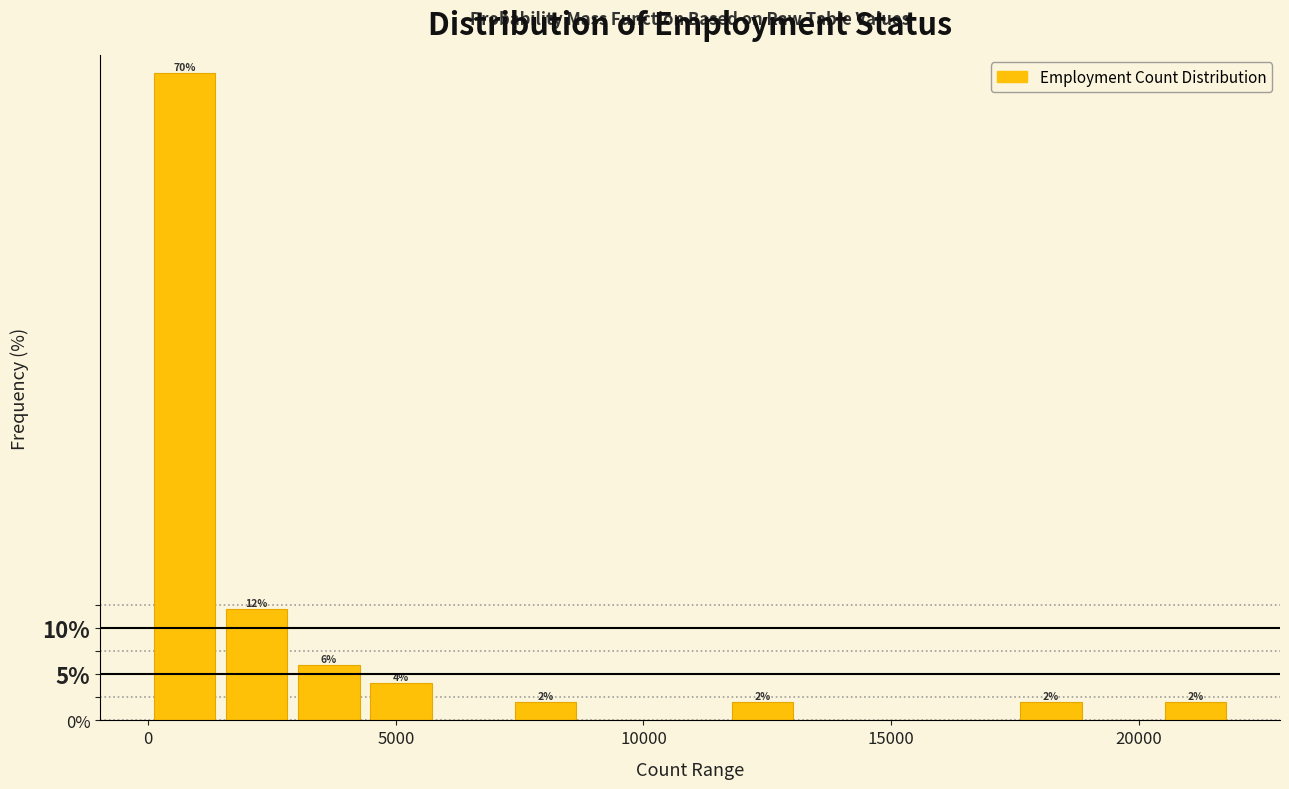

Read against the x-axis, roughly where is the centre of the tallest bar?

500